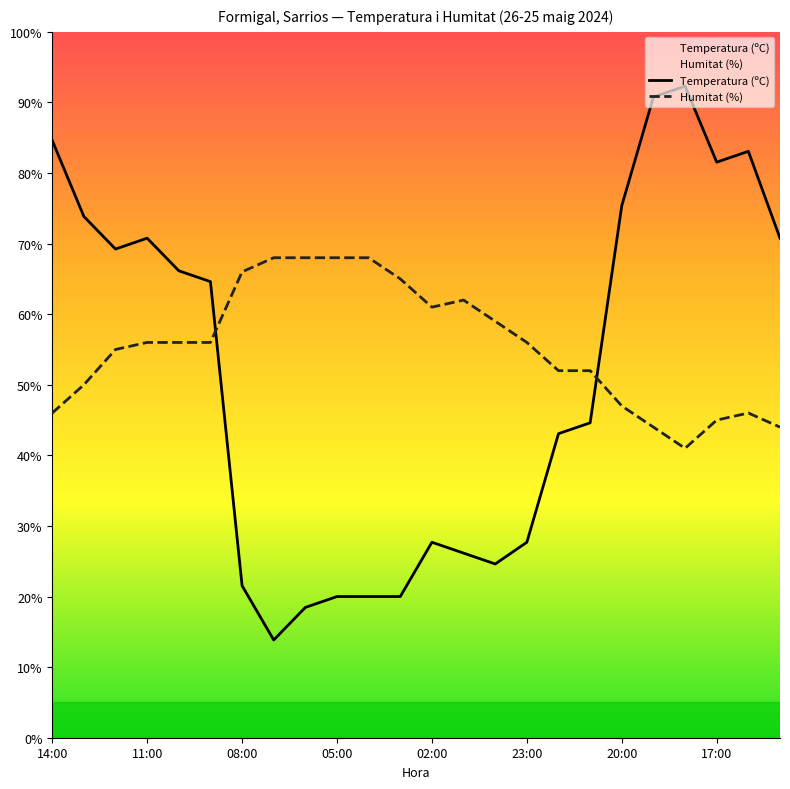

After their last crossing, which series has the higher values: Humitat (%) or Temperatura (ºC)?

Temperatura (ºC)